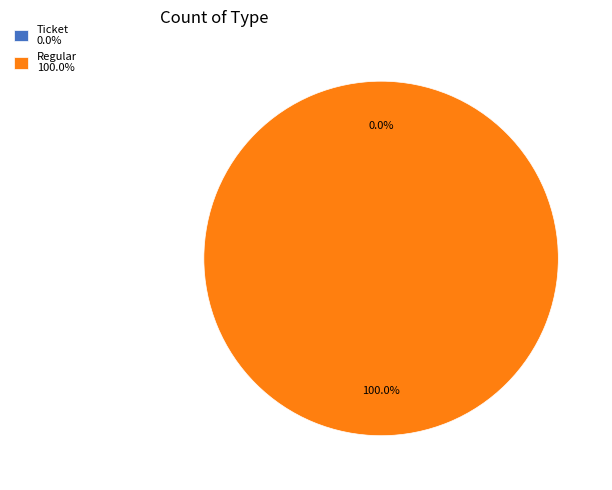

What is the smallest slice in the pie chart?

Ticket